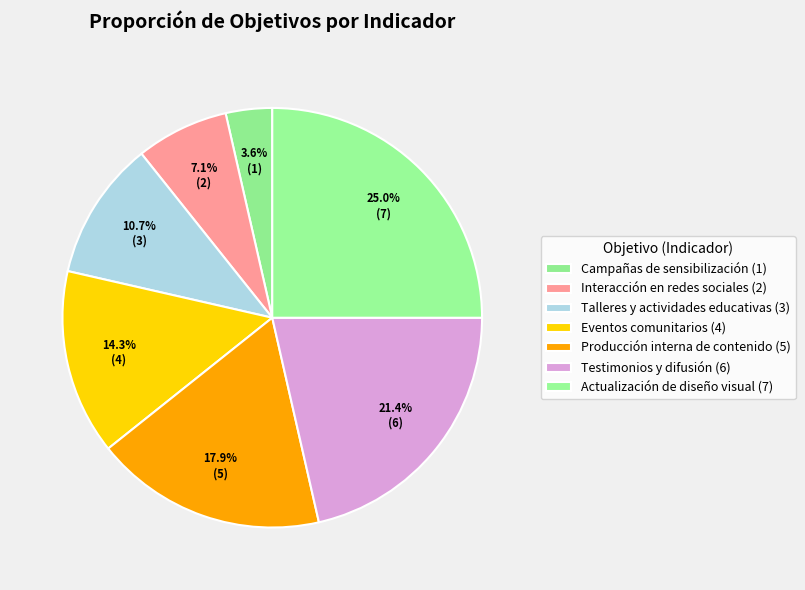

How many segments does this pie chart have?

7